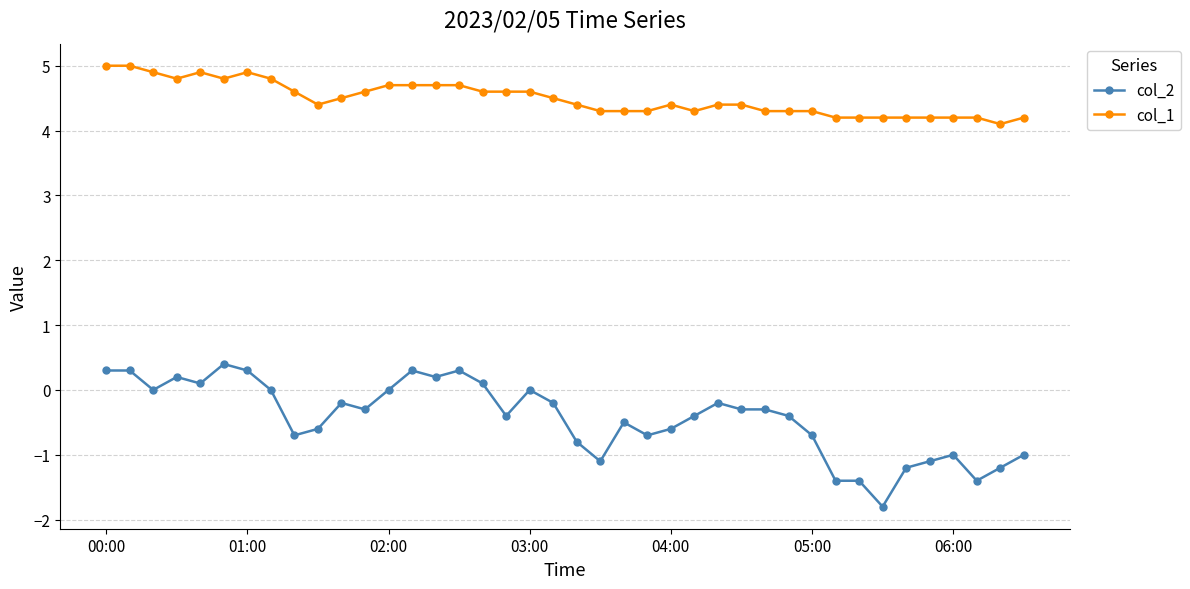

Count the number of categories in the chart.

40